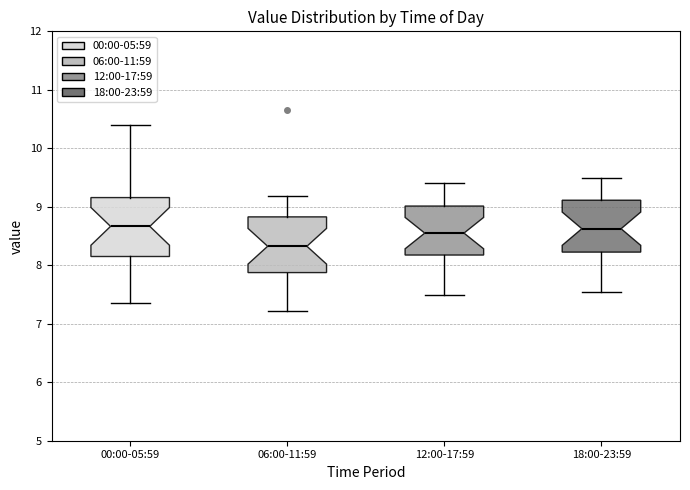

Reading left to right, transcribe this box plot: for each box, give where its median line is, the range the box spans, and where its two whiskers end, as read against the y-axis. The values are not printed on the chart, so give them approximately, as read against the axis.

00:00-05:59: median 8.7, box 8.2 to 9.2, whiskers 7.4 to 10.4
06:00-11:59: median 8.3, box 7.9 to 8.8, whiskers 7.2 to 9.2
12:00-17:59: median 8.6, box 8.2 to 9.0, whiskers 7.5 to 9.4
18:00-23:59: median 8.6, box 8.2 to 9.1, whiskers 7.6 to 9.5